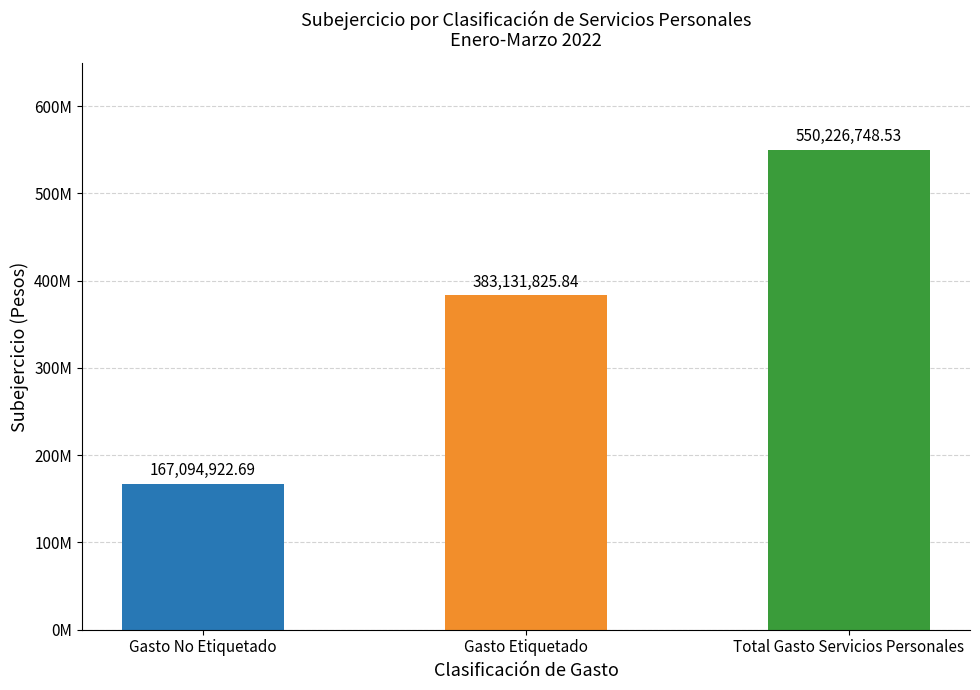

What is the approximate value at Total Gasto Servicios Personales?

550226748.5